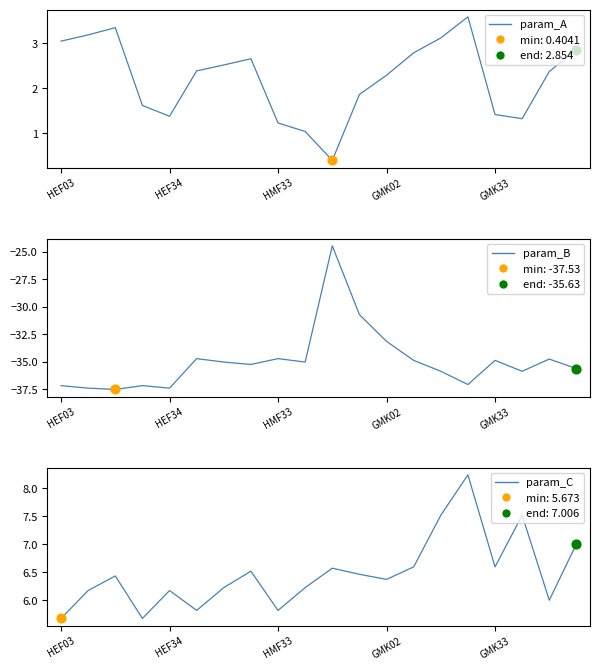

Which series contains the highest Y value?

param_C